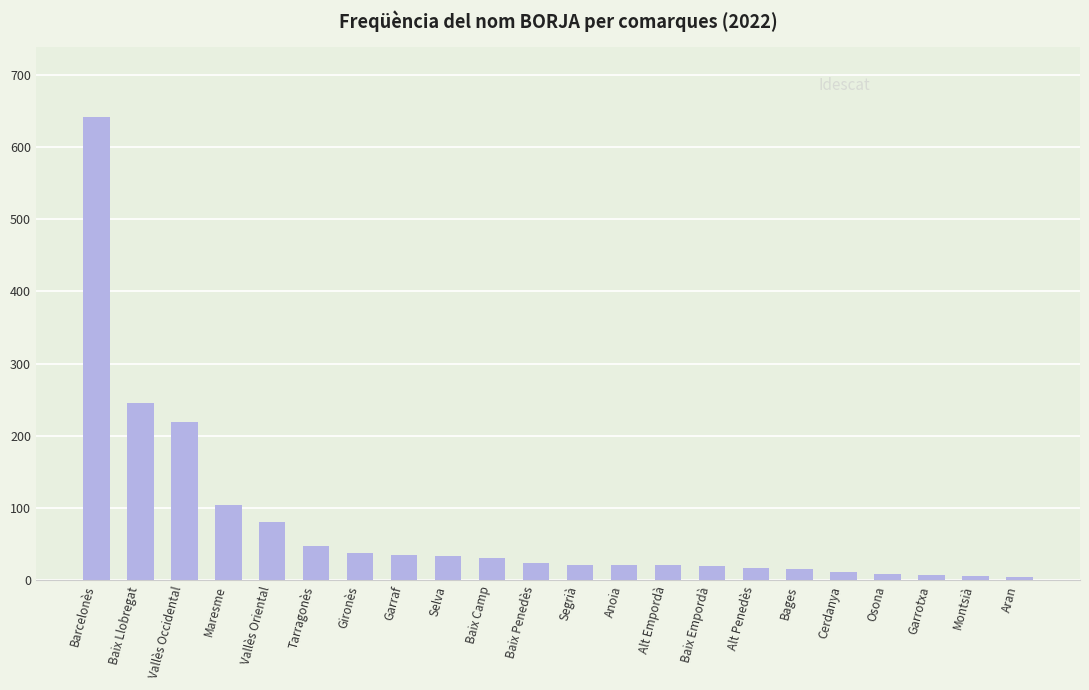

The chart shows a value of 358 at Vallès Occidental. True or false?

False